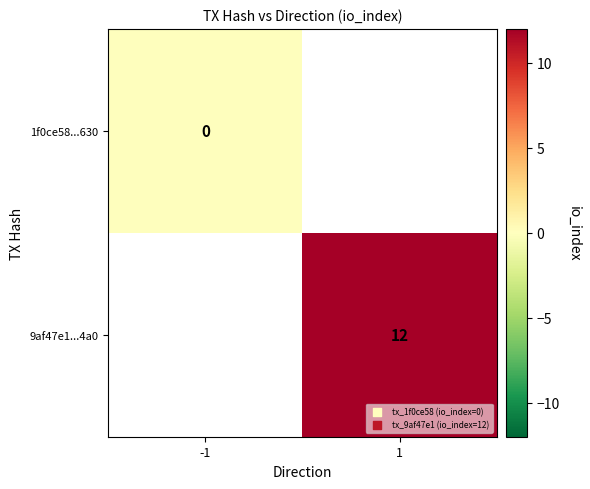

Is the value of 9af47e1...4a0 at 1 greater than the value of 1f0ce58...630 at -1?

Yes